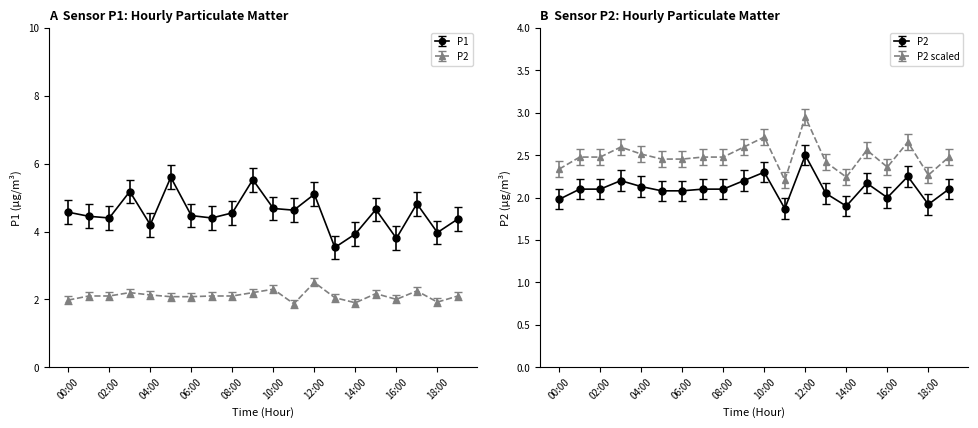

The P2 series shows 3.5 at 04:00. True or false?

False